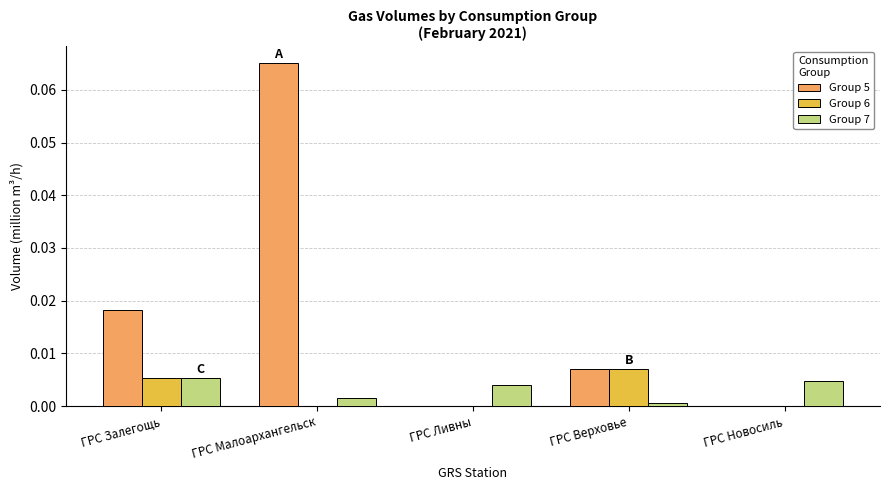

How many groups of bars are there?

5